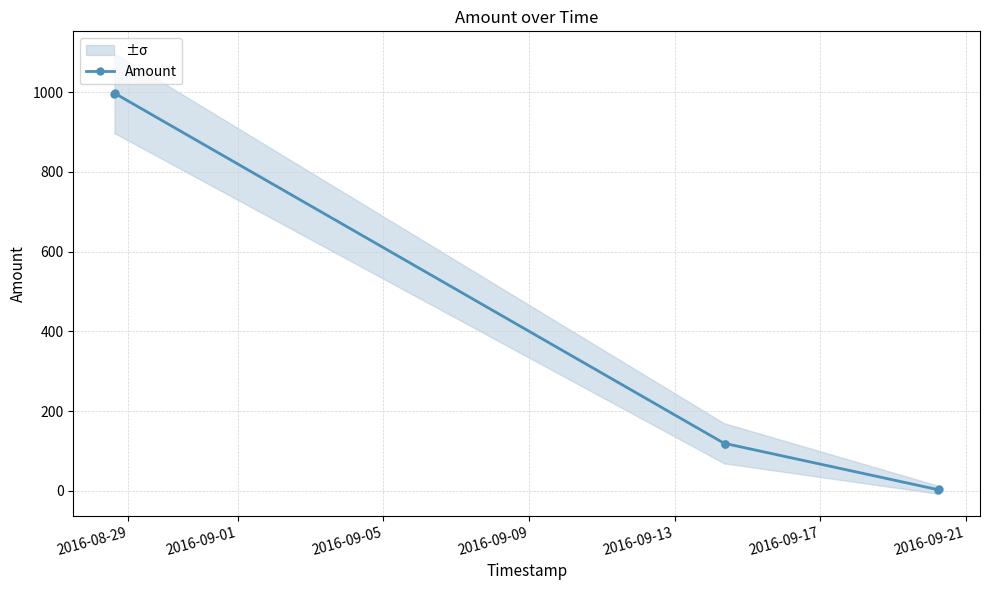

What is the value of the Amount point at the 4th from the left?

118.7